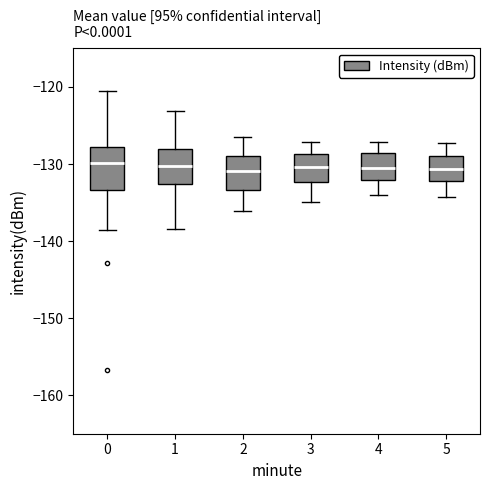

Reading left to right, transcribe this box plot: for each box, give where its median line is, the range the box spans, and where its two whiskers end, as read against the y-axis. The values are not printed on the chart, so give them approximately, as read against the axis.

0: median -130, box -133 to -128, whiskers -139 to -120
1: median -130, box -133 to -128, whiskers -138 to -123
2: median -131, box -133 to -129, whiskers -136 to -126
3: median -130, box -132 to -129, whiskers -135 to -127
4: median -131, box -132 to -129, whiskers -134 to -127
5: median -131, box -132 to -129, whiskers -134 to -127